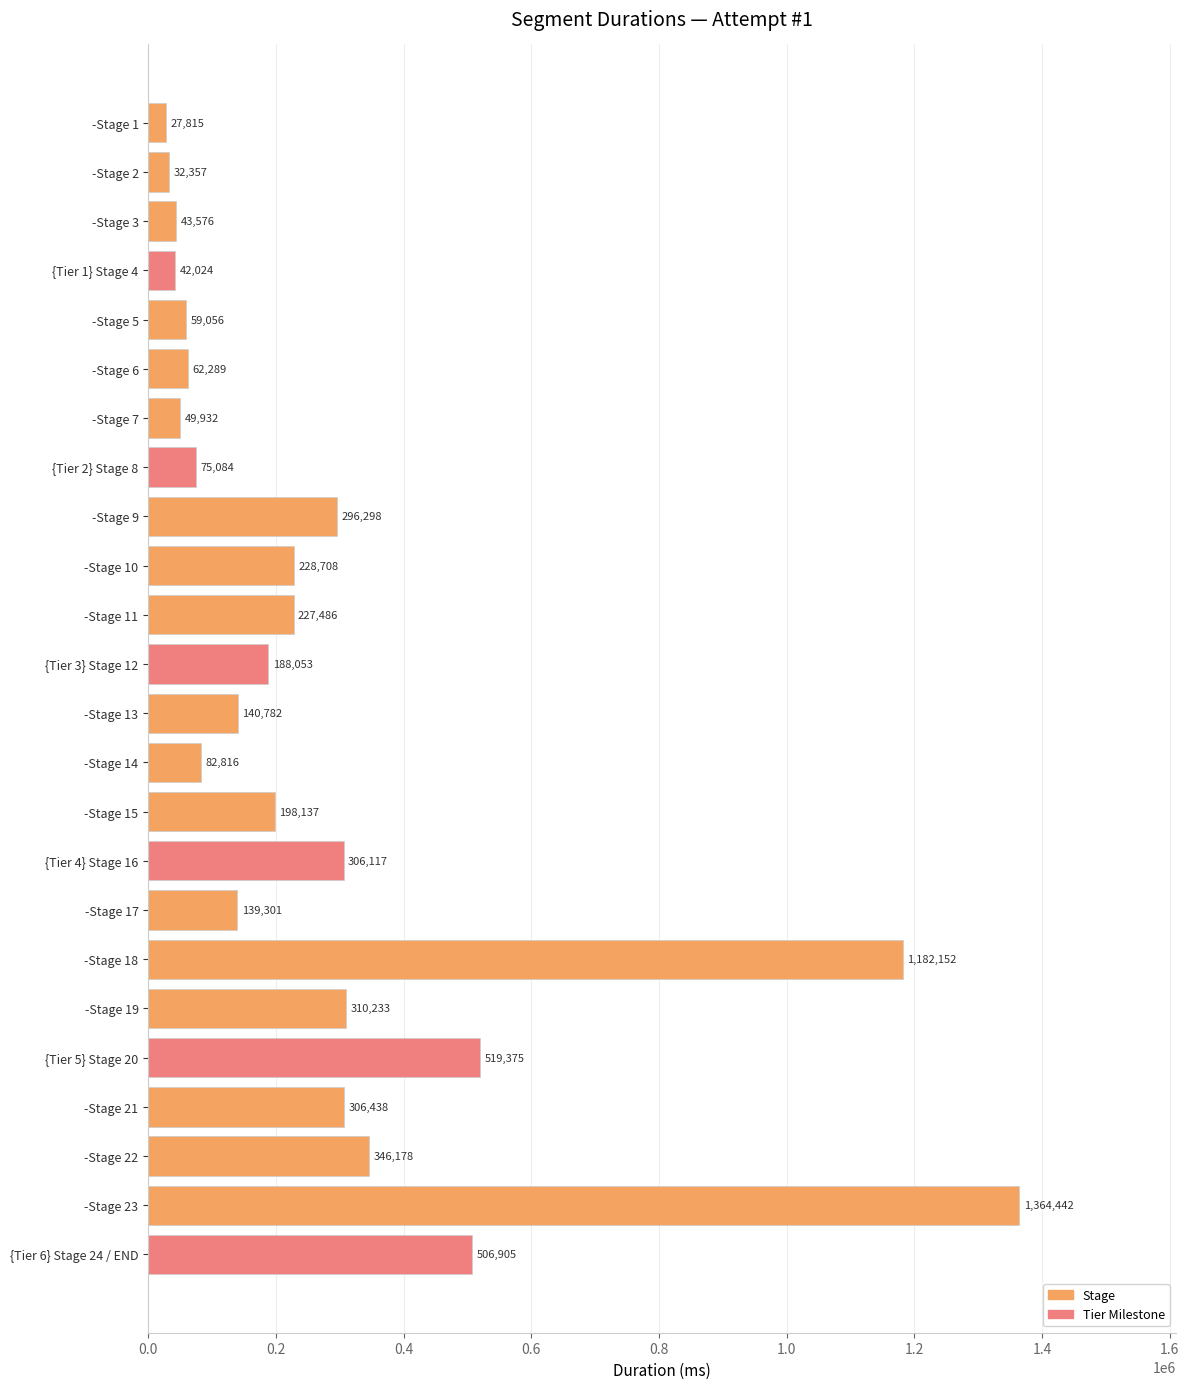

Rank the categories by value from lowest to highest.

-Stage 1, -Stage 2, {Tier 1} Stage 4, -Stage 3, -Stage 7, -Stage 5, -Stage 6, {Tier 2} Stage 8, -Stage 14, -Stage 17, -Stage 13, {Tier 3} Stage 12, -Stage 15, -Stage 11, -Stage 10, -Stage 9, {Tier 4} Stage 16, -Stage 21, -Stage 19, -Stage 22, {Tier 6} Stage 24 / END, {Tier 5} Stage 20, -Stage 18, -Stage 23